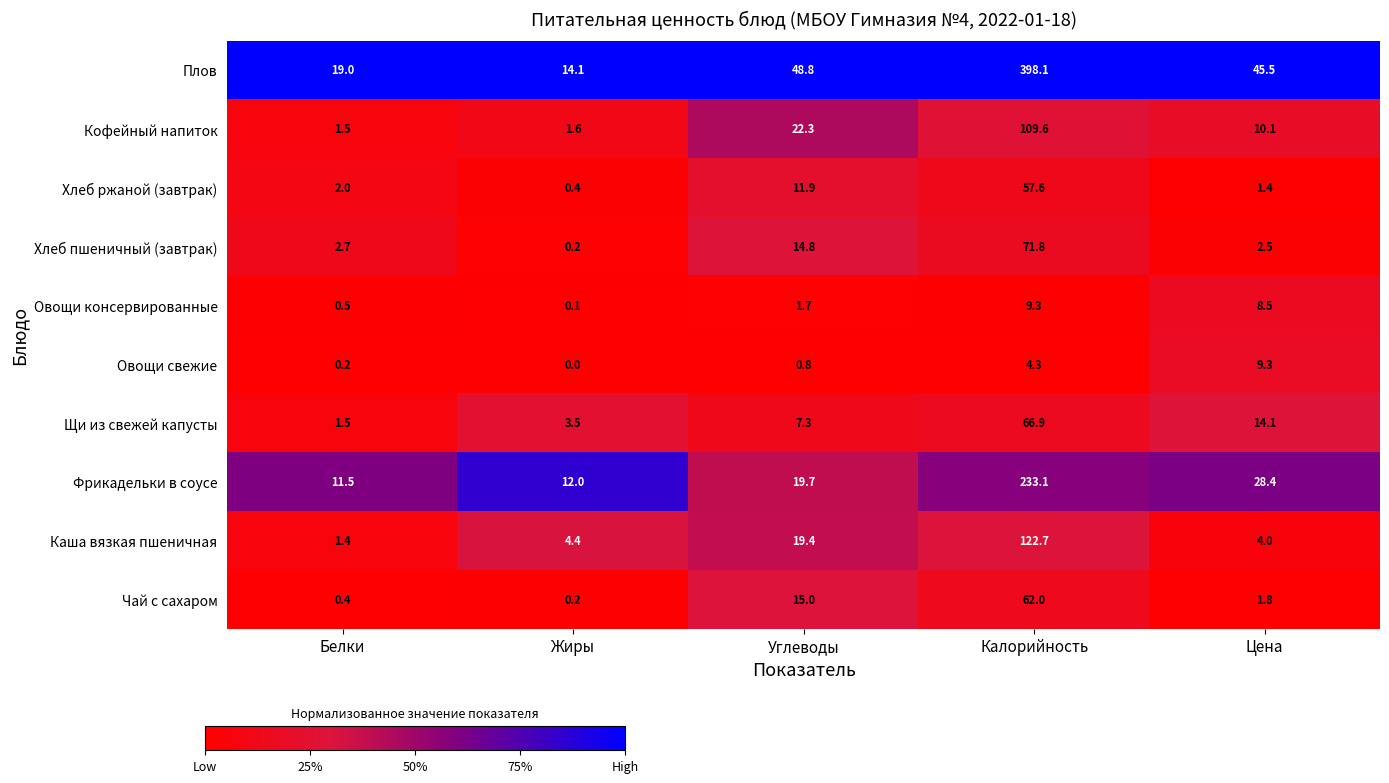

What is the average value of the Хлеб ржаной (завтрак) series?

14.7